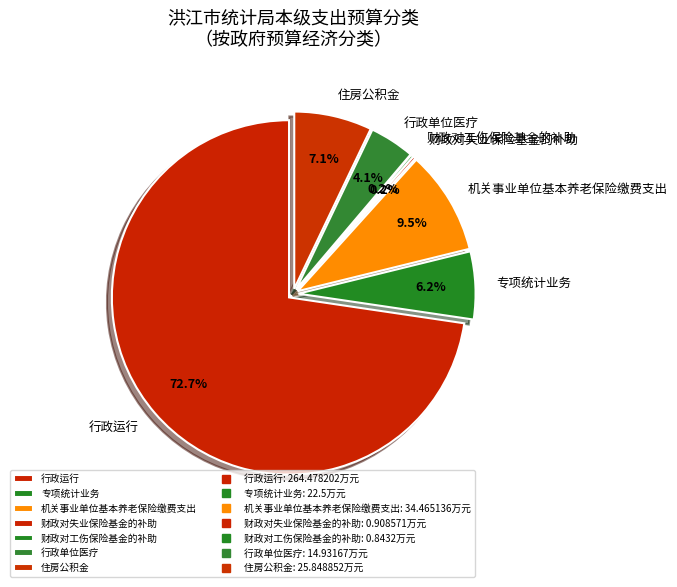

Which category has the biggest portion of the pie?

行政运行